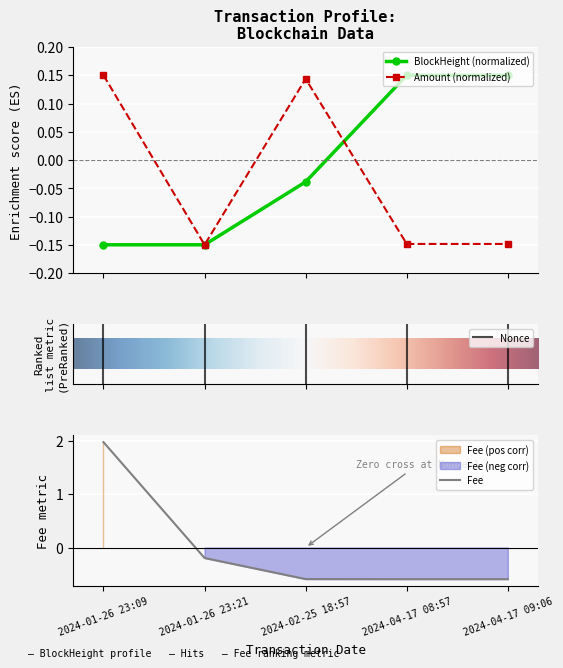

True or false: Nonce has a value of -0.2 at 2024-01-26 23:21.

True